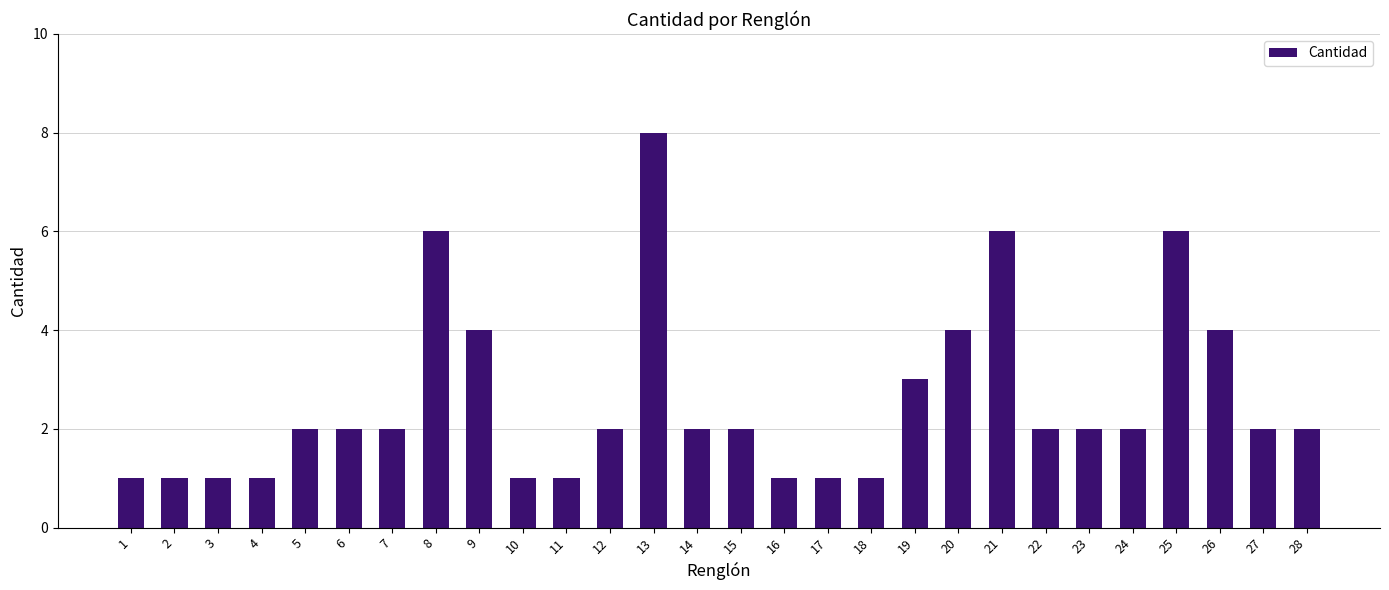

What is the difference between the values at 25 and 14?

4